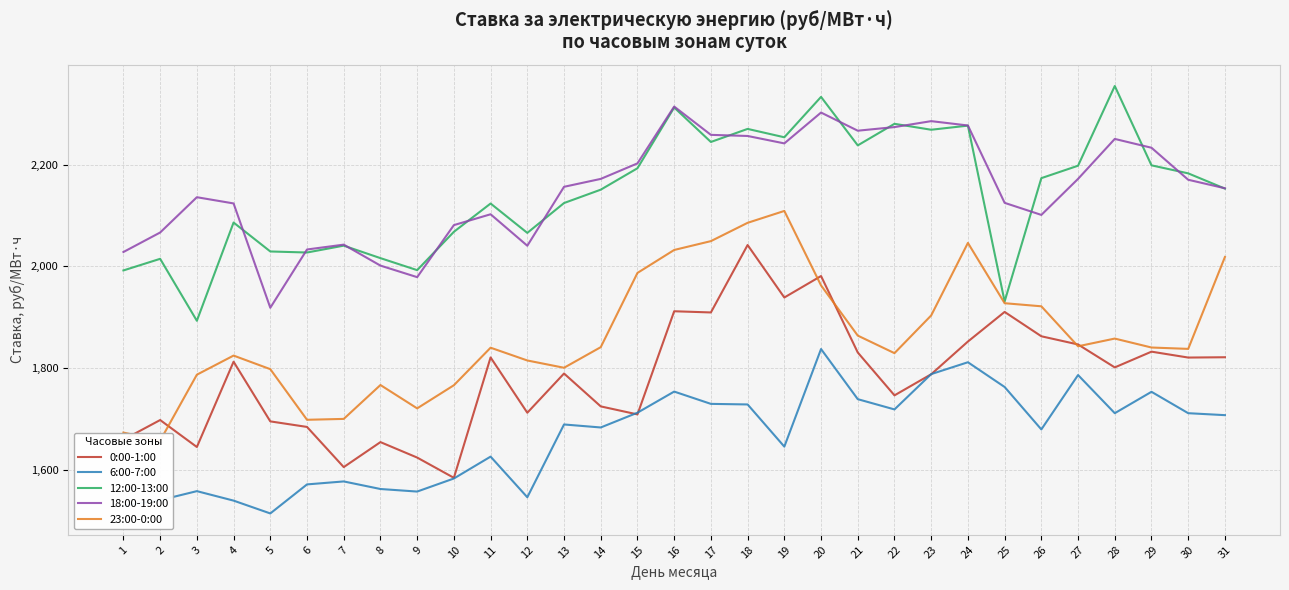

True or false: 6:00-7:00 and 18:00-19:00 cross at least once.

False